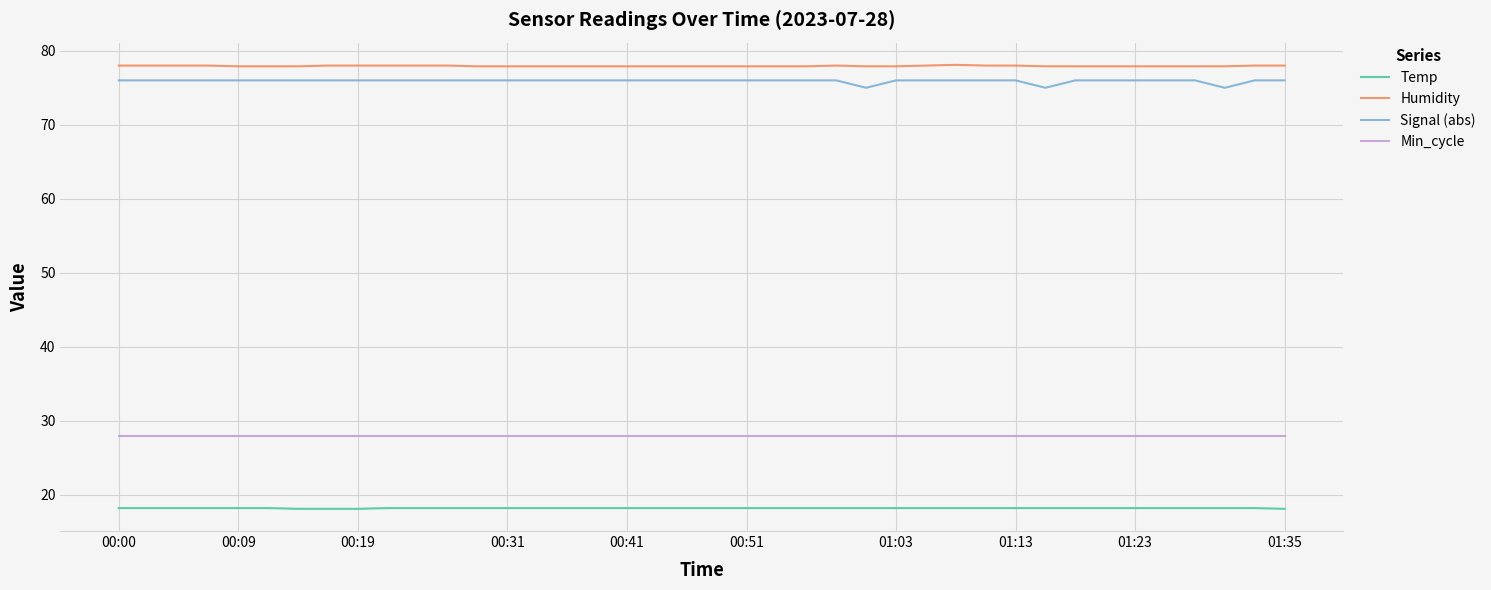

True or false: Signal (abs) and Min_cycle cross at least once.

False